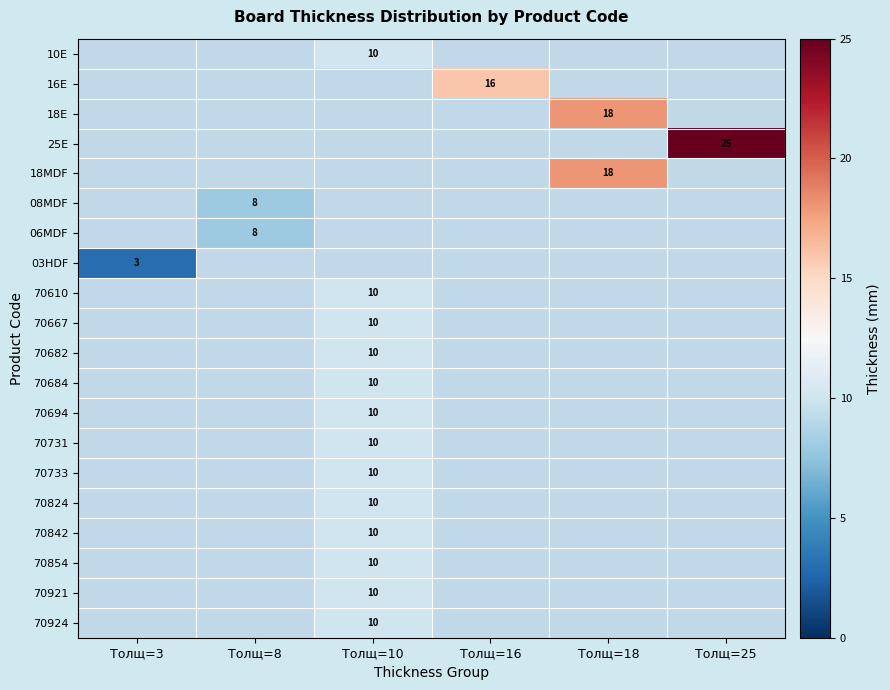

Is it true that 70682 equals 10 at Толщ=10?

True